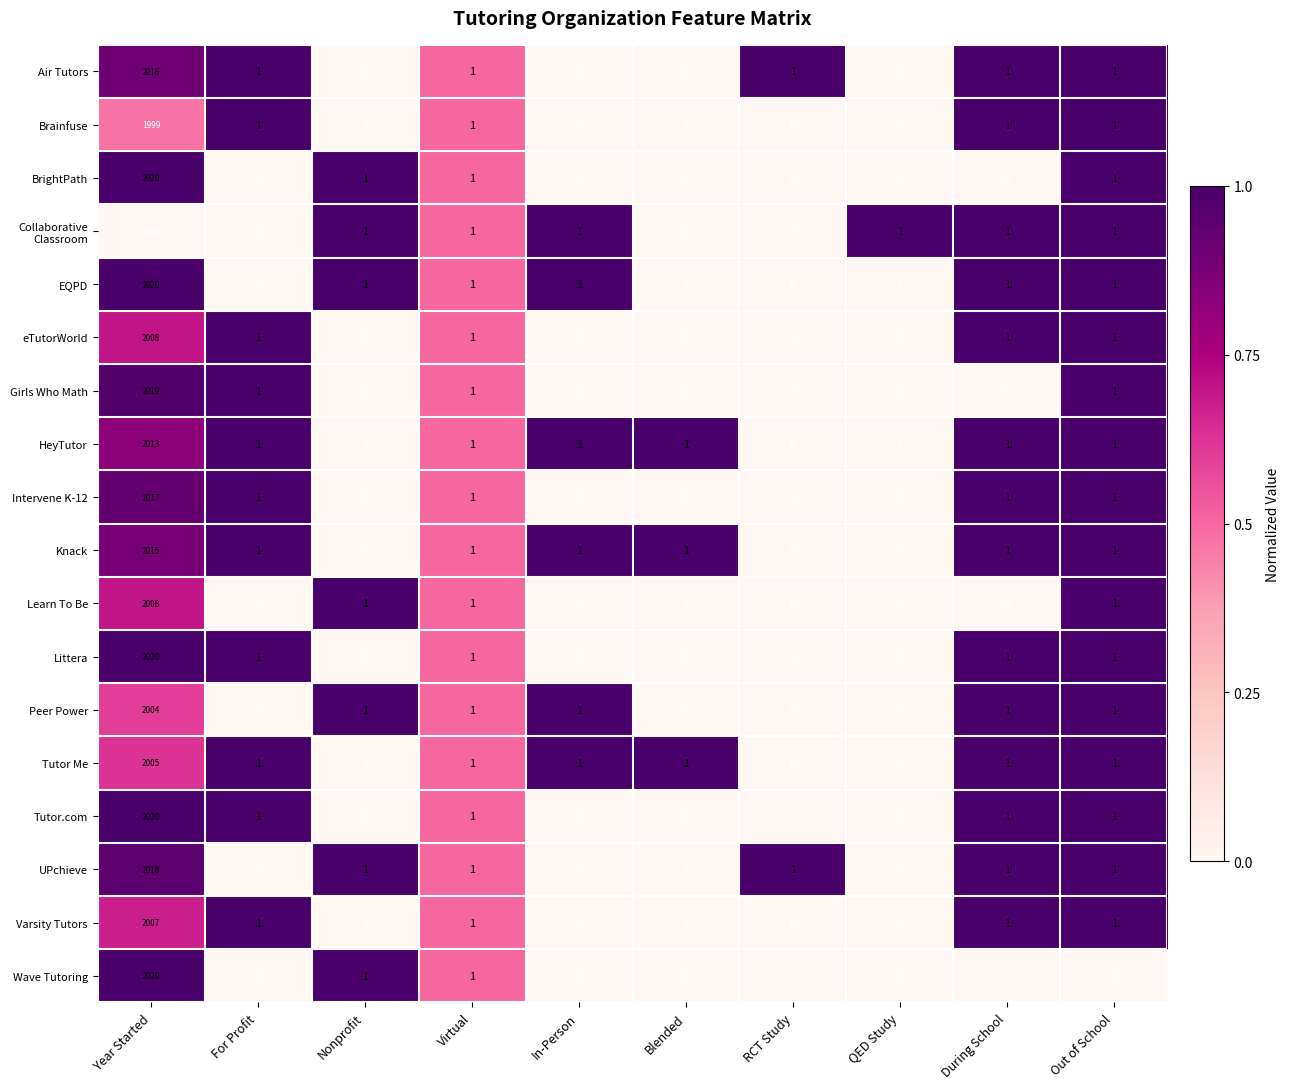

The value of Peer Power at RCT Study is 631. True or false?

False